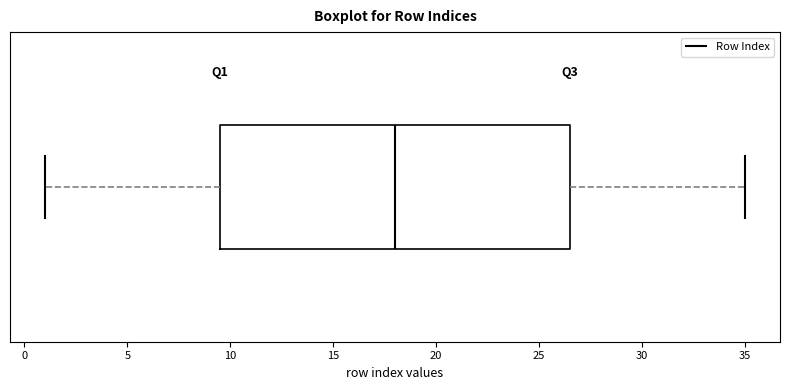

Transcribe this box plot: give where the median line is, the range the box spans, and where the two whiskers end, as read against the x-axis. The values are not printed on the chart, so give them approximately, as read against the axis.

median 18.0, box 9.5 to 26.5, whiskers 1.0 to 35.0